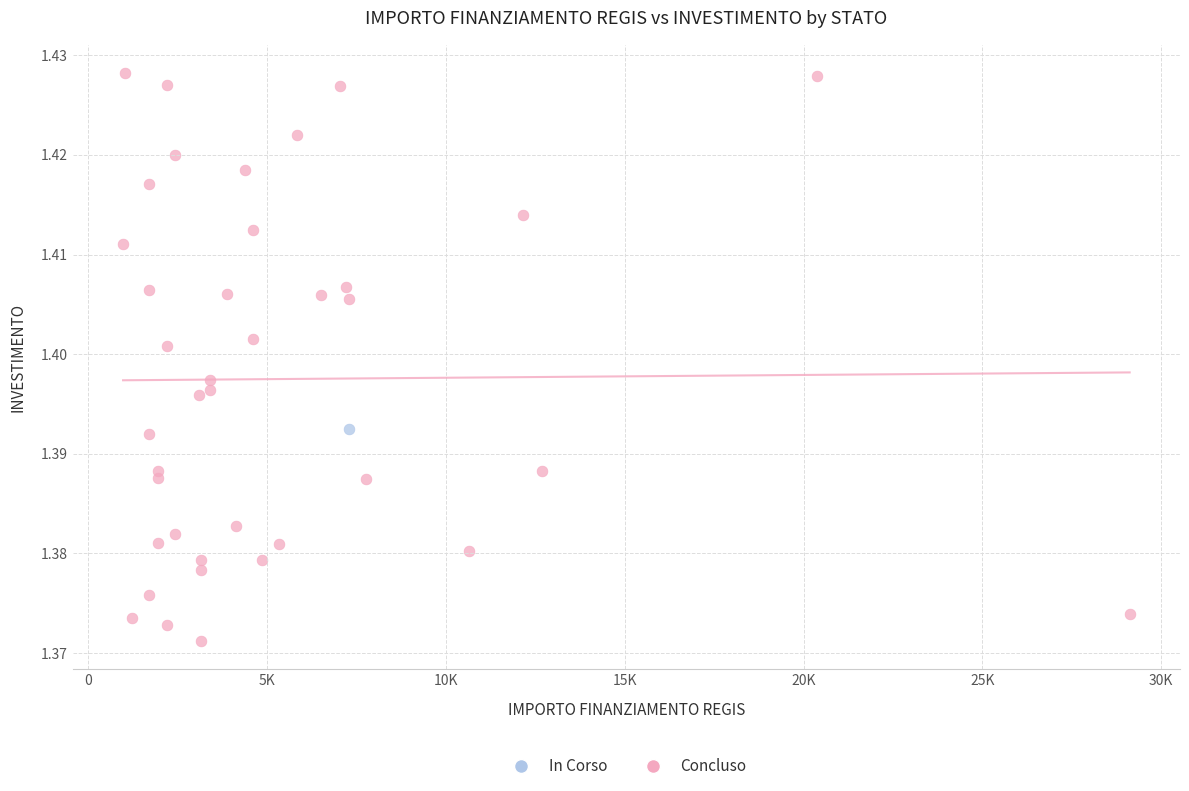

What are all the series names shown in the legend?

In Corso, Concluso